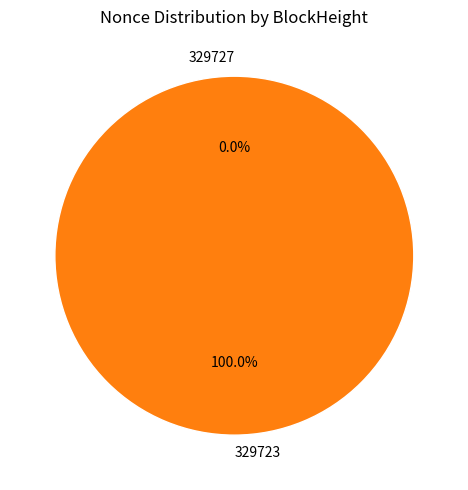

What is the change in value from 329727 to 329723?

+40158